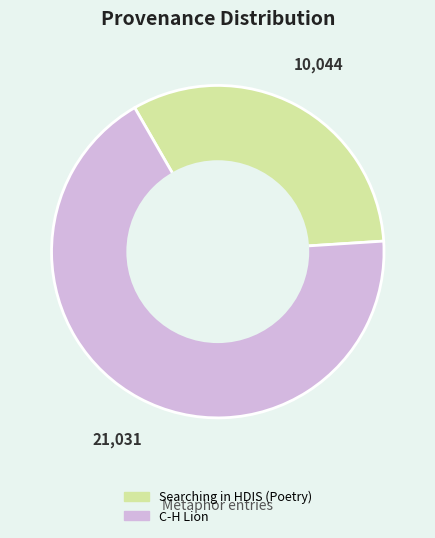

Which slice represents more than half of the pie?

C-H Lion